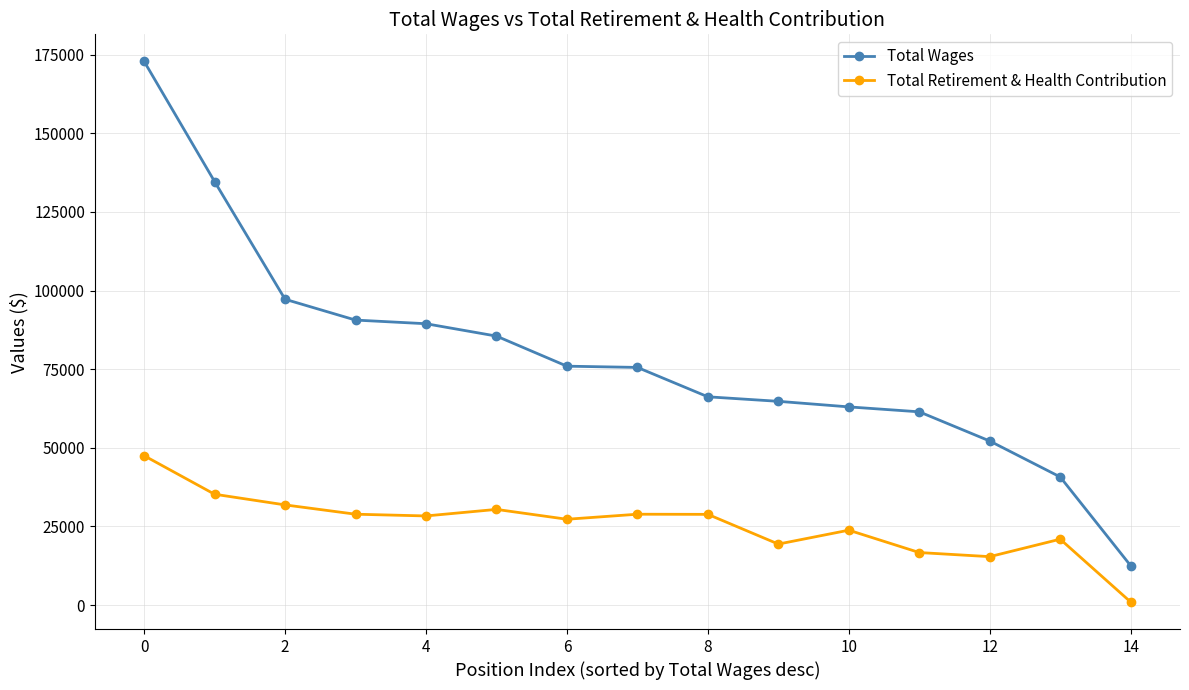

What is the sum of all Total Retirement & Health Contribution values?

384577